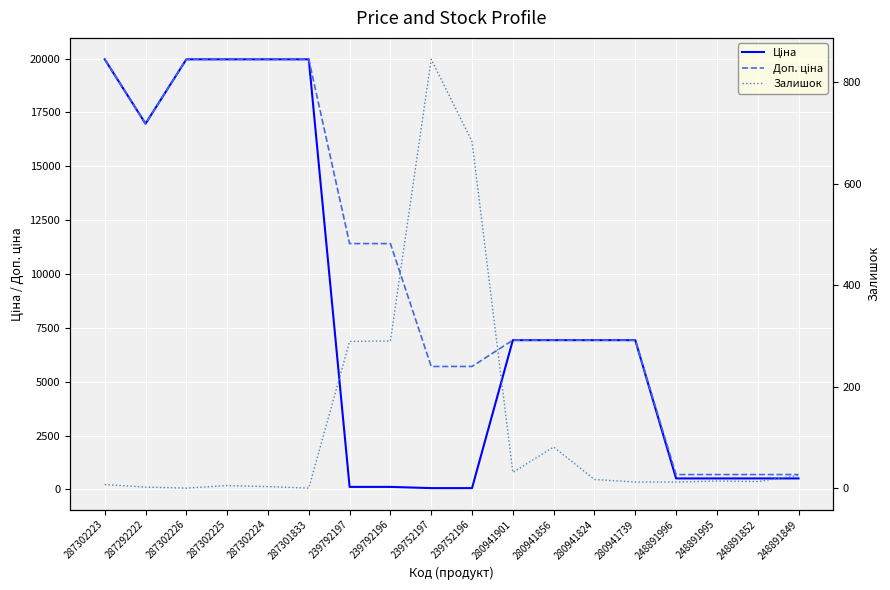

Reading right to left, what are all the values shown in this chart?

Ціна: 248891849=507.2	248891852=507.2	248891995=507.2	248891996=507.2	280941739=6925.7	280941824=6925.7	280941856=6925.7	280941901=6925.7	239752196=57.0	239752197=57.0	239792196=114.1	239792197=114.1	287301833=19964.2	287302224=19964.2	287302225=19964.2	287302226=19964.2	287292222=16976.3	287302223=19964.2
Доп. ціна: 248891849=687.0	248891852=687.0	248891995=687.0	248891996=687.0	280941739=6925.7	280941824=6925.7	280941856=6925.7	280941901=6925.7	239752196=5705.0	239752197=5705.0	239792196=11410.0	239792197=11410.0	287301833=19964.2	287302224=19964.2	287302225=19964.2	287302226=19964.2	287292222=16976.3	287302223=19964.2
Залишок: 248891849=25.0	248891852=13.0	248891995=14.0	248891996=12.0	280941739=12.0	280941824=17.0	280941856=81.0	280941901=31.0	239752196=683.0	239752197=845.0	239792196=290.0	239792197=289.0	287301833=0.0	287302224=3.0	287302225=5.0	287302226=0.0	287292222=2.0	287302223=7.0